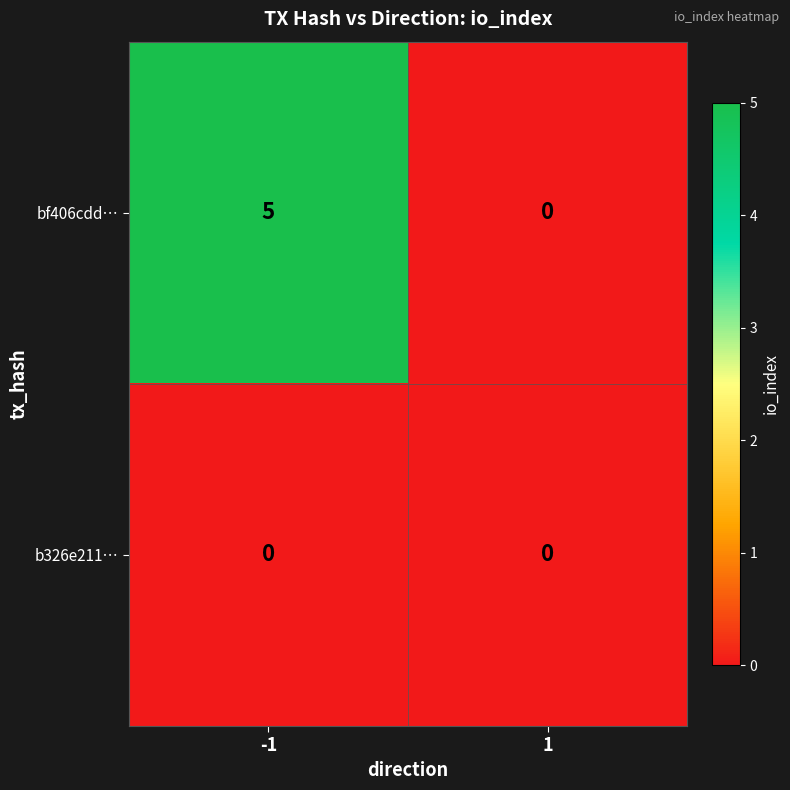

How many data points in bf406cdd… are less than 5?

1